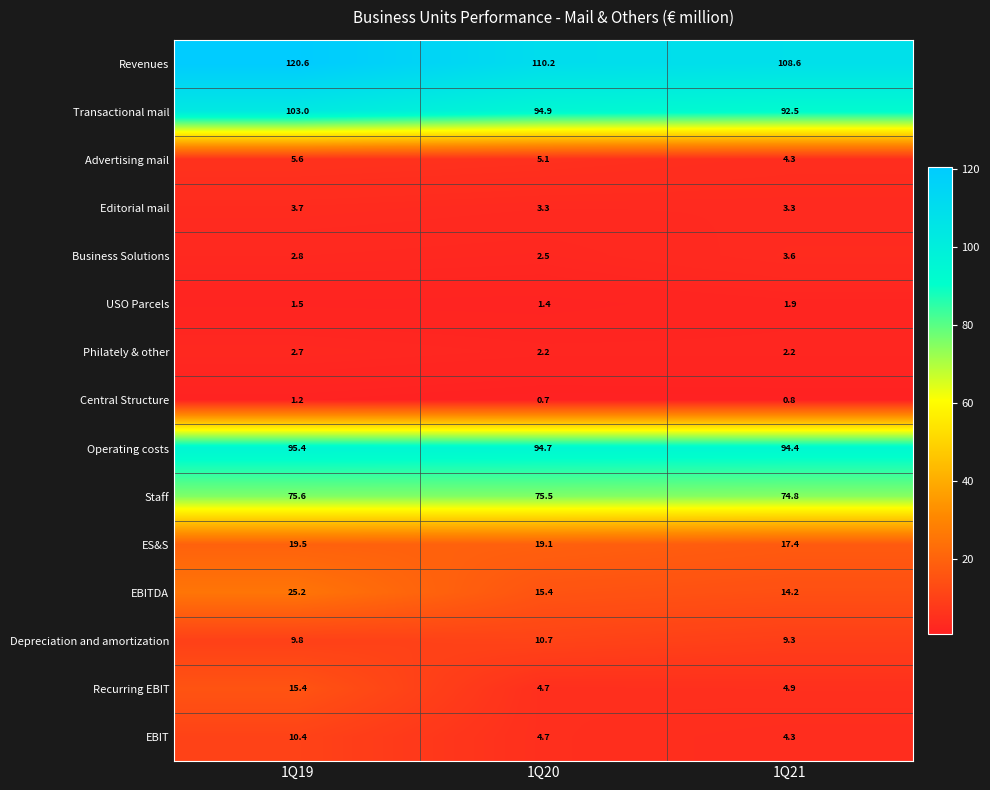

What is the maximum value for Staff?

75.6